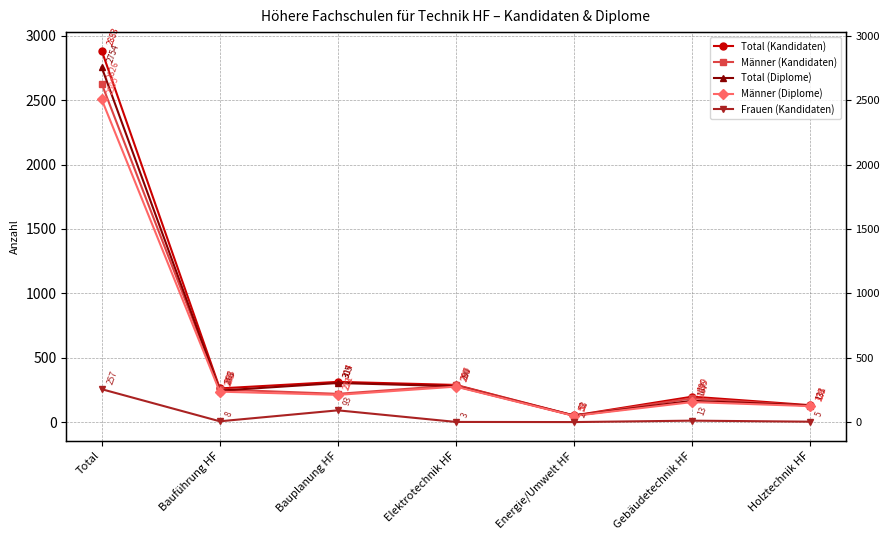

What is the value of the Männer (Diplome) point at the 4th from the left?

277